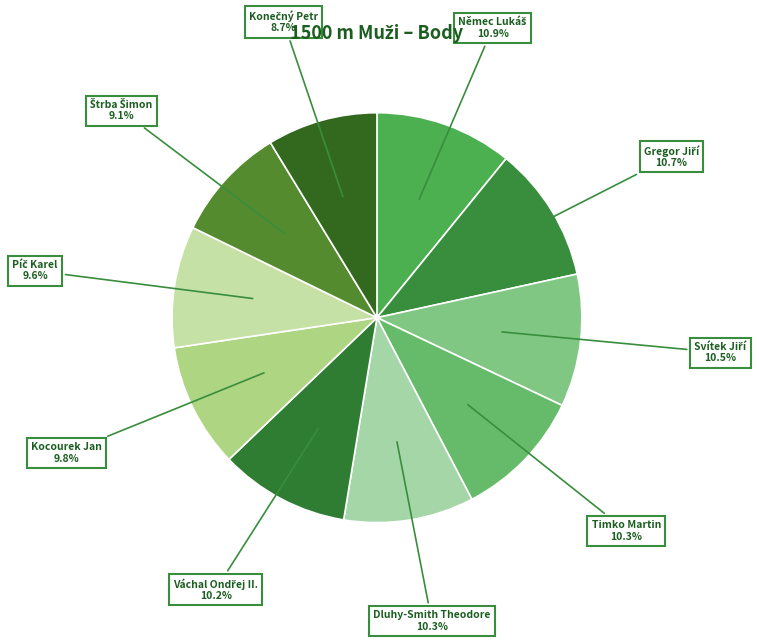

How much of the chart is everything except Kocourek Jan?

90.2%